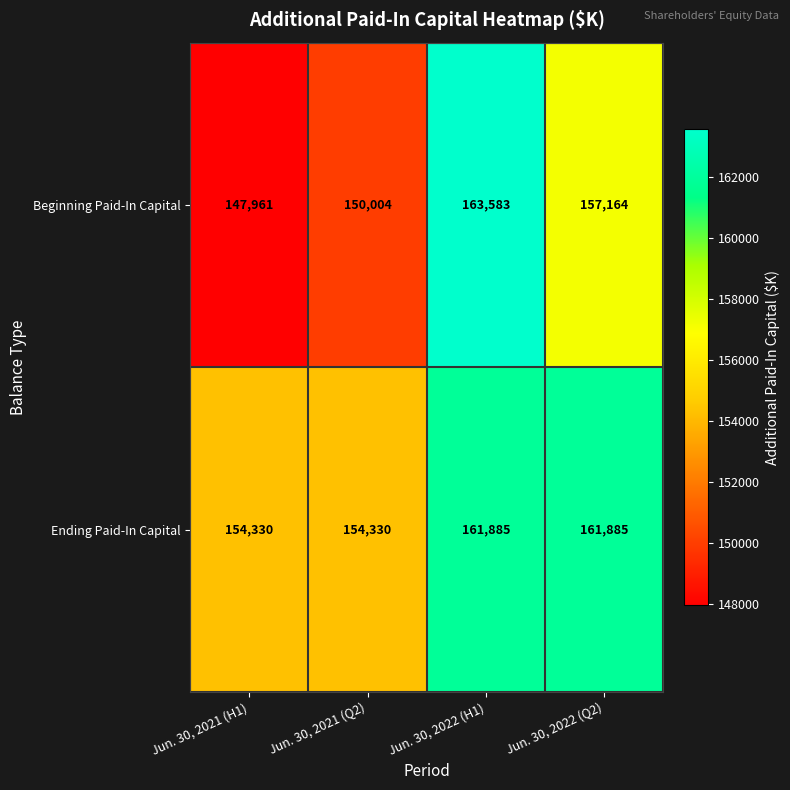

The Ending Paid-In Capital series shows 154330 at Jun. 30, 2021 (H1). True or false?

True